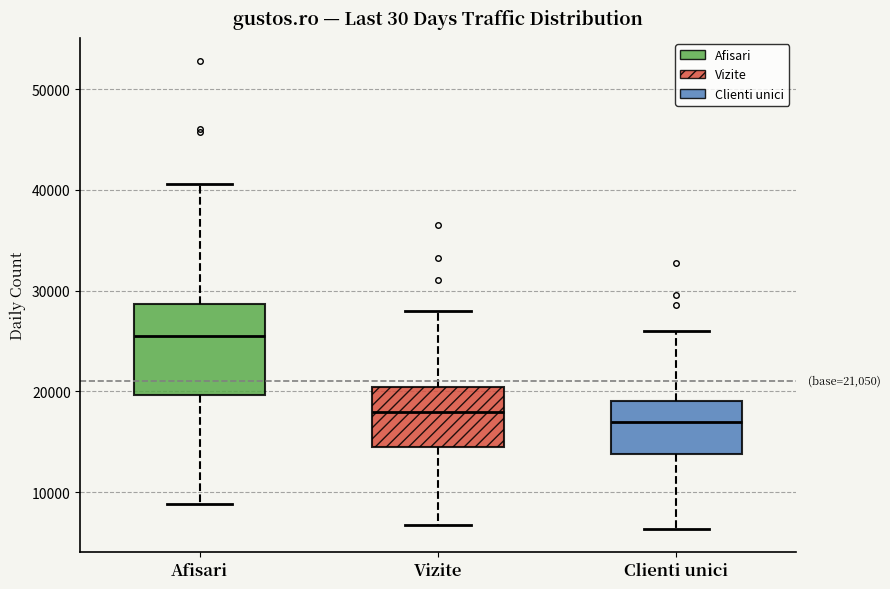

Which box's median line is the lowest?

Clienti unici